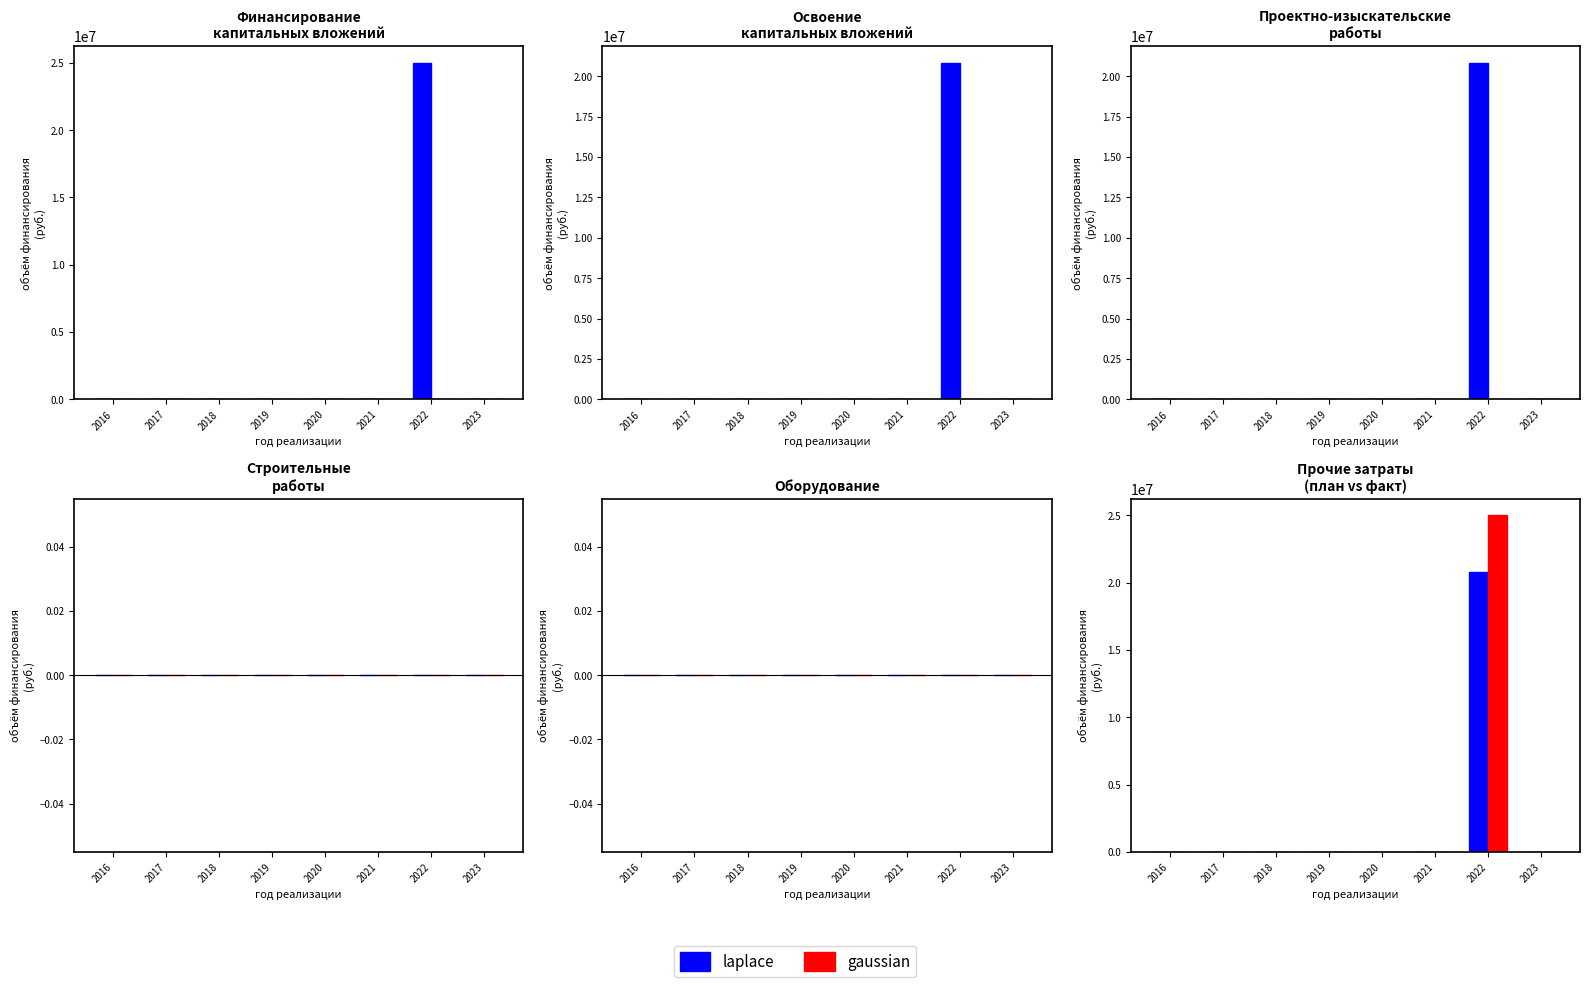

At how many categories does at least one series exceed 19610374?

1